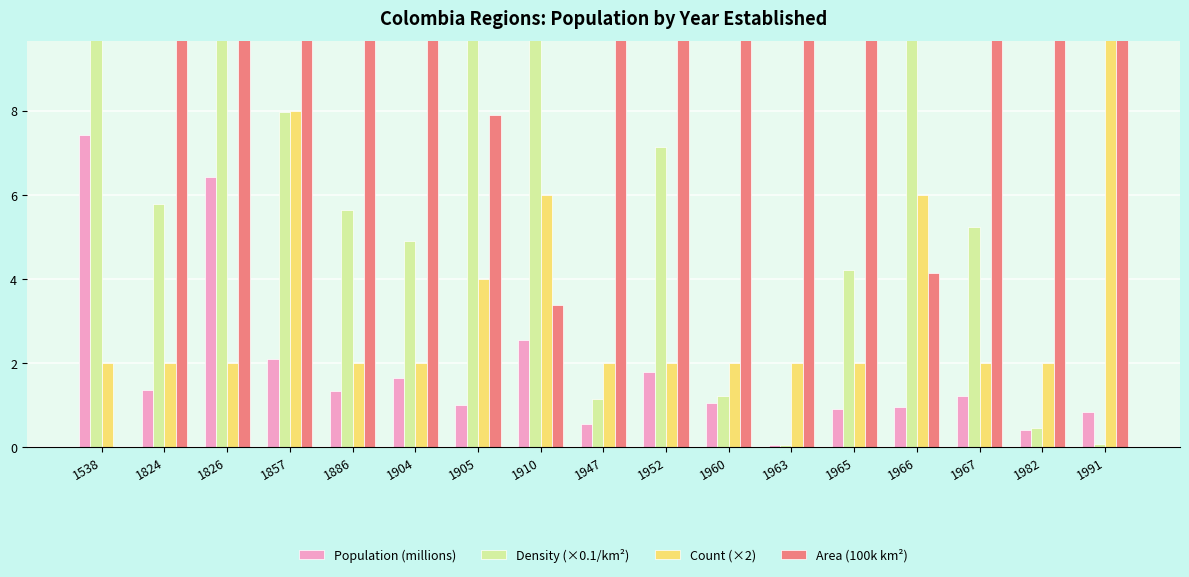

Rank the series at 1966 from lowest to highest value.

Population (millions), Area (100k km²), Count (×2), Density (×0.1/km²)